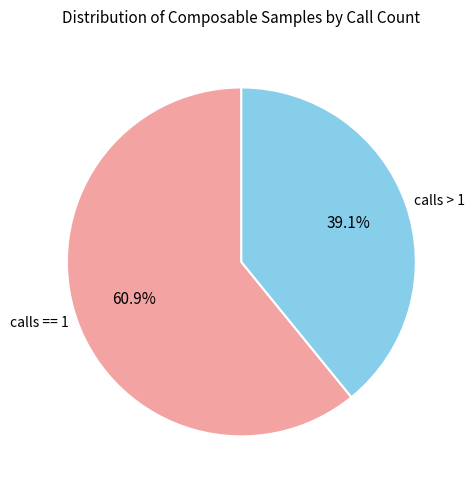

Approximately how many times larger is the value at calls == 1 compared to calls > 1?

1.6